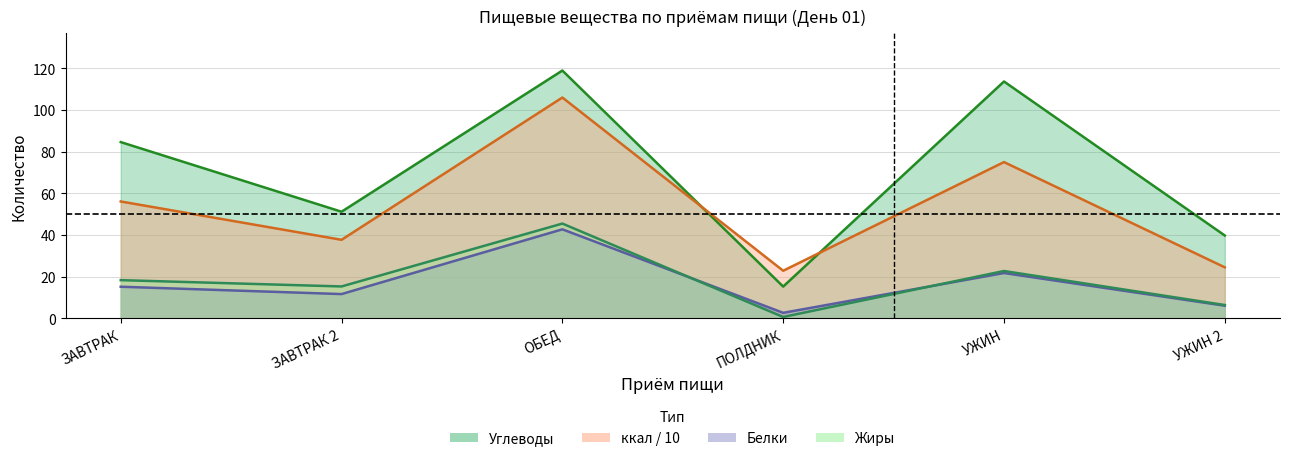

True or false: ккал and Жиры cross at least once.

False